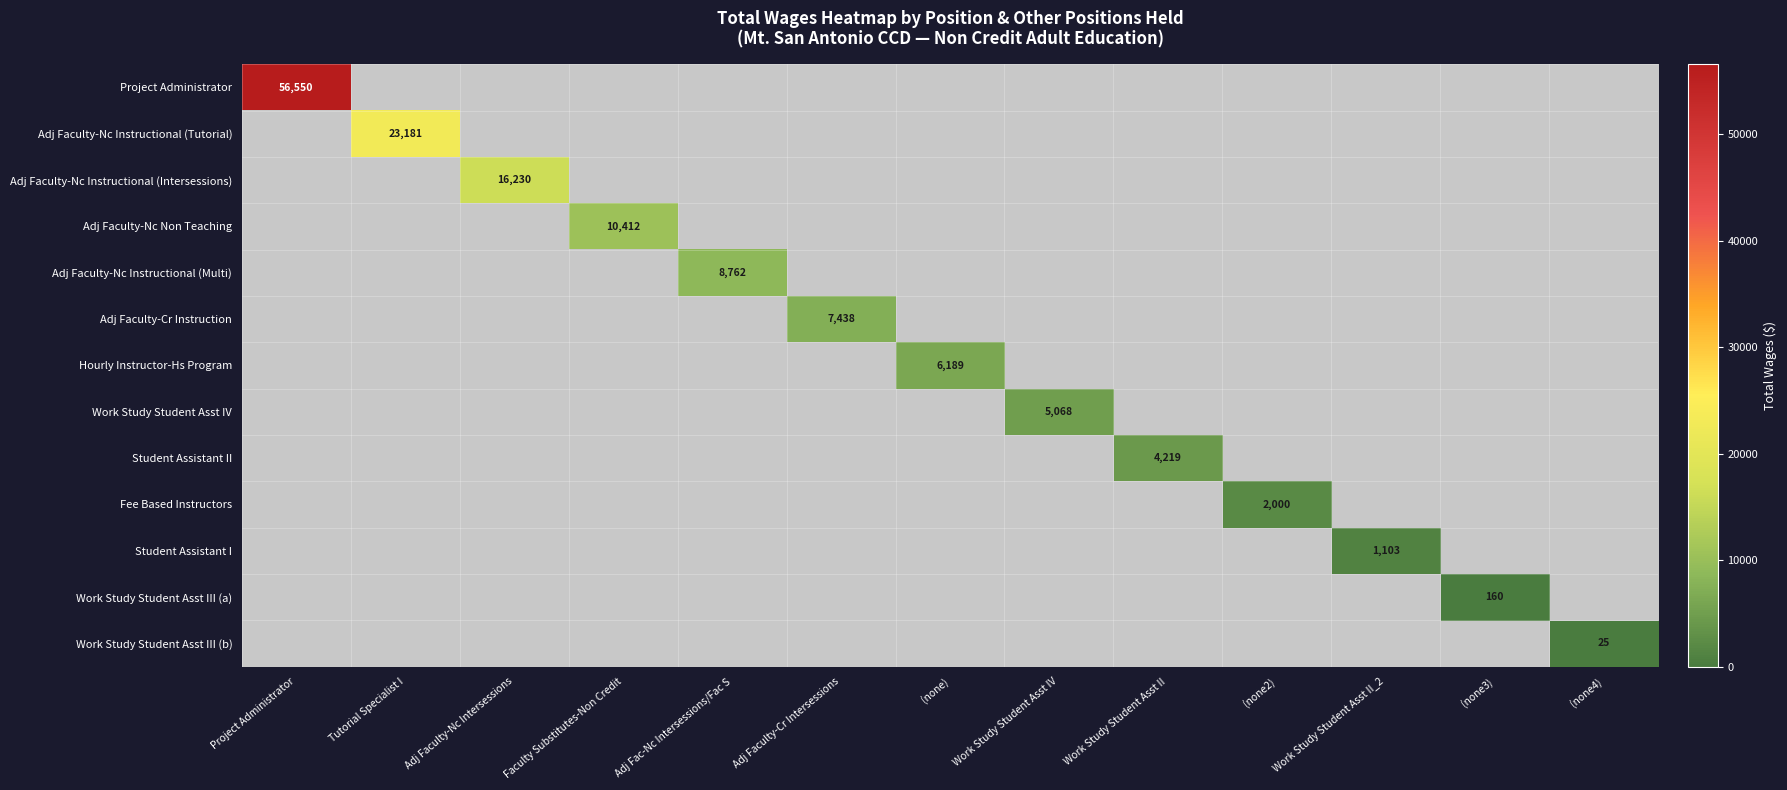

Which series has the largest total across all categories?

Project Administrator